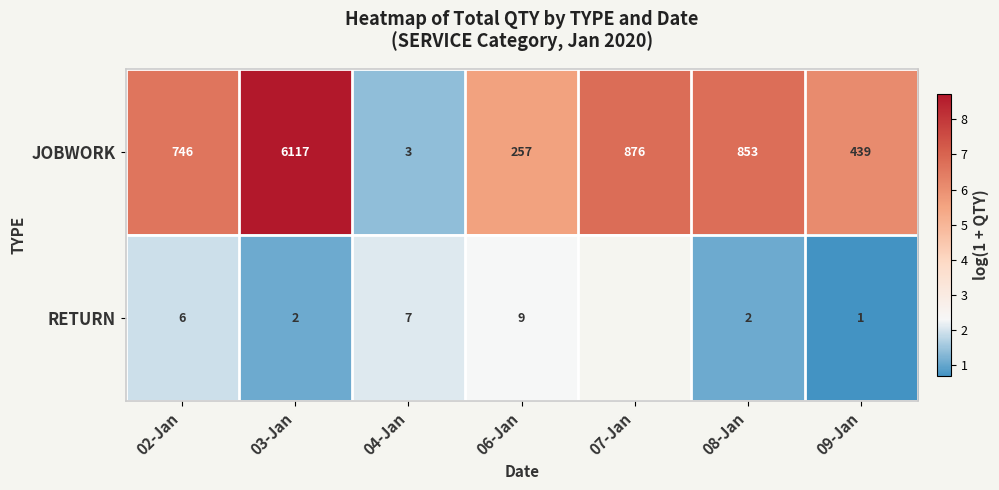

Which series changed the most between 03-Jan and 06-Jan?

JOBWORK